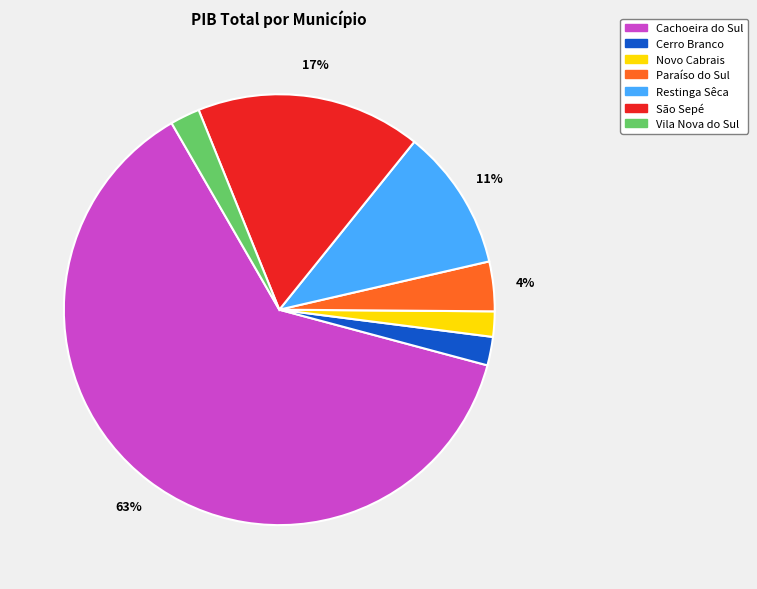

To the nearest percent, what portion does Novo Cabrais represent?

2%